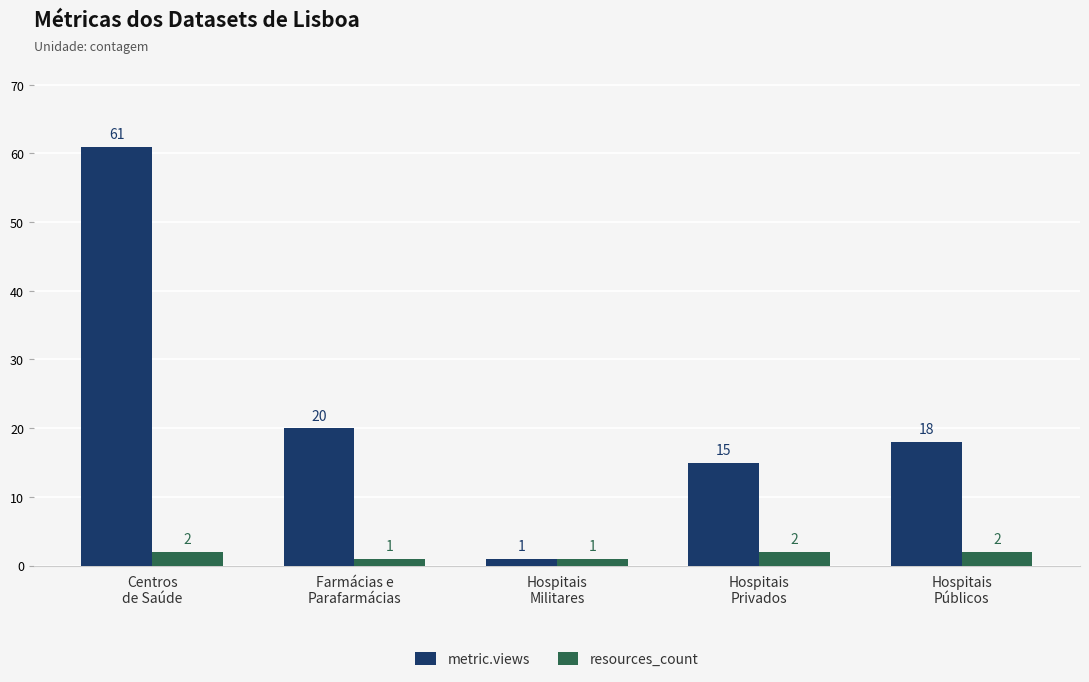

What is the average value of the metric.views series?

23